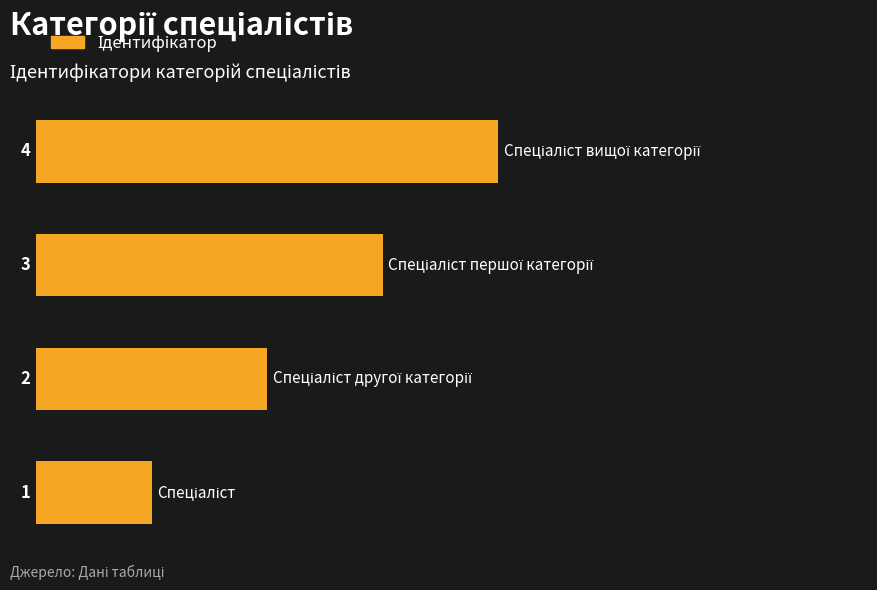

What is the difference between the maximum and minimum values?

3